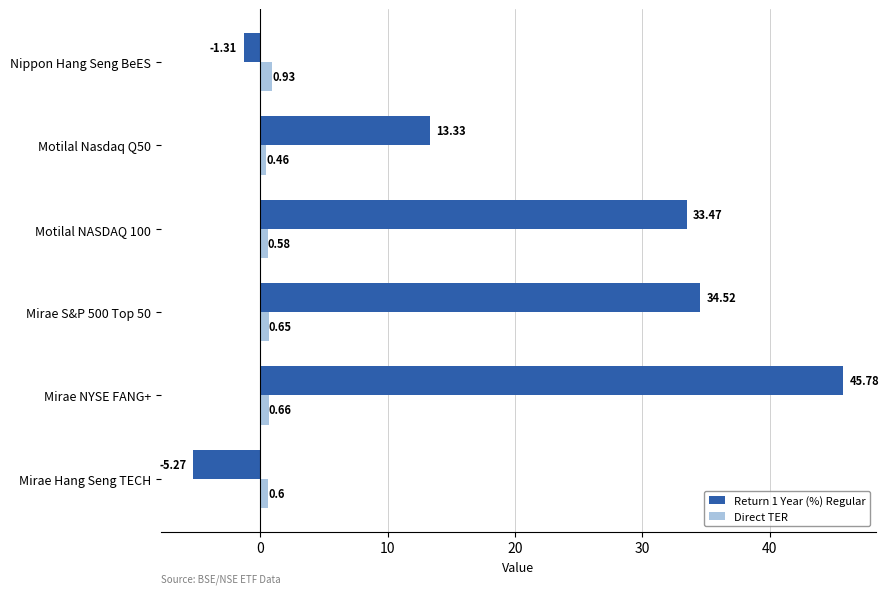

What is the greatest value displayed?

45.8